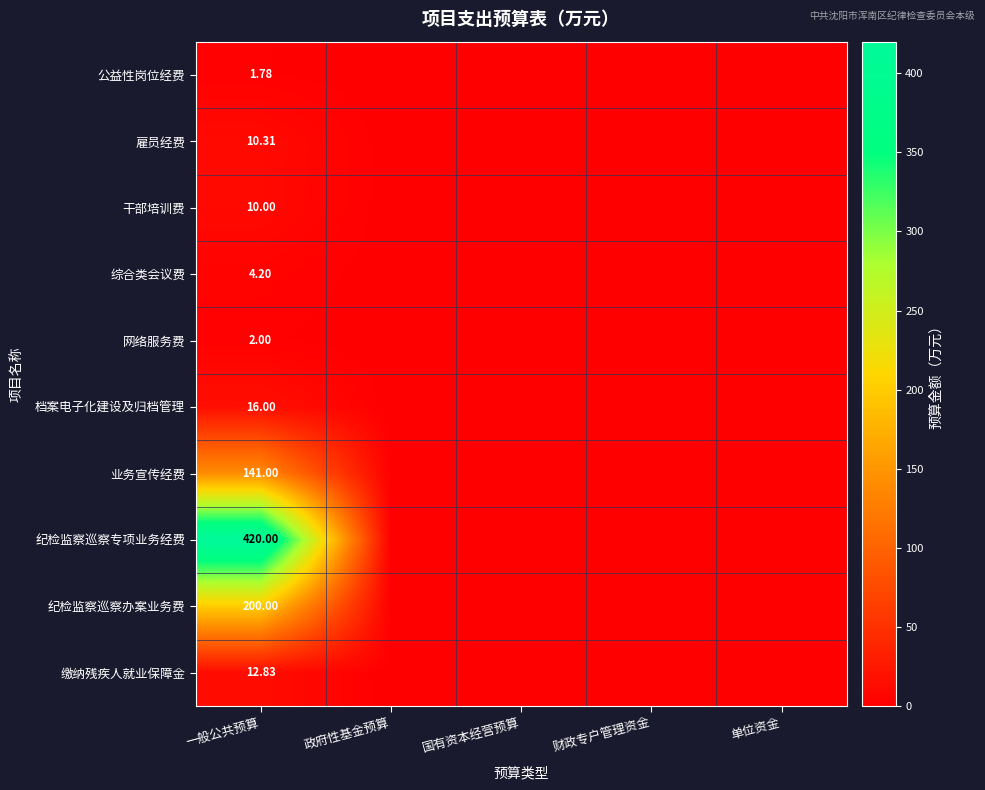

Rank the series at 一般公共预算 from lowest to highest value.

公益性岗位经费, 网络服务费, 综合类会议费, 干部培训费, 雇员经费, 缴纳残疾人就业保障金, 档案电子化建设及归档管理, 业务宣传经费, 纪检监察巡察办案业务费, 纪检监察巡察专项业务经费